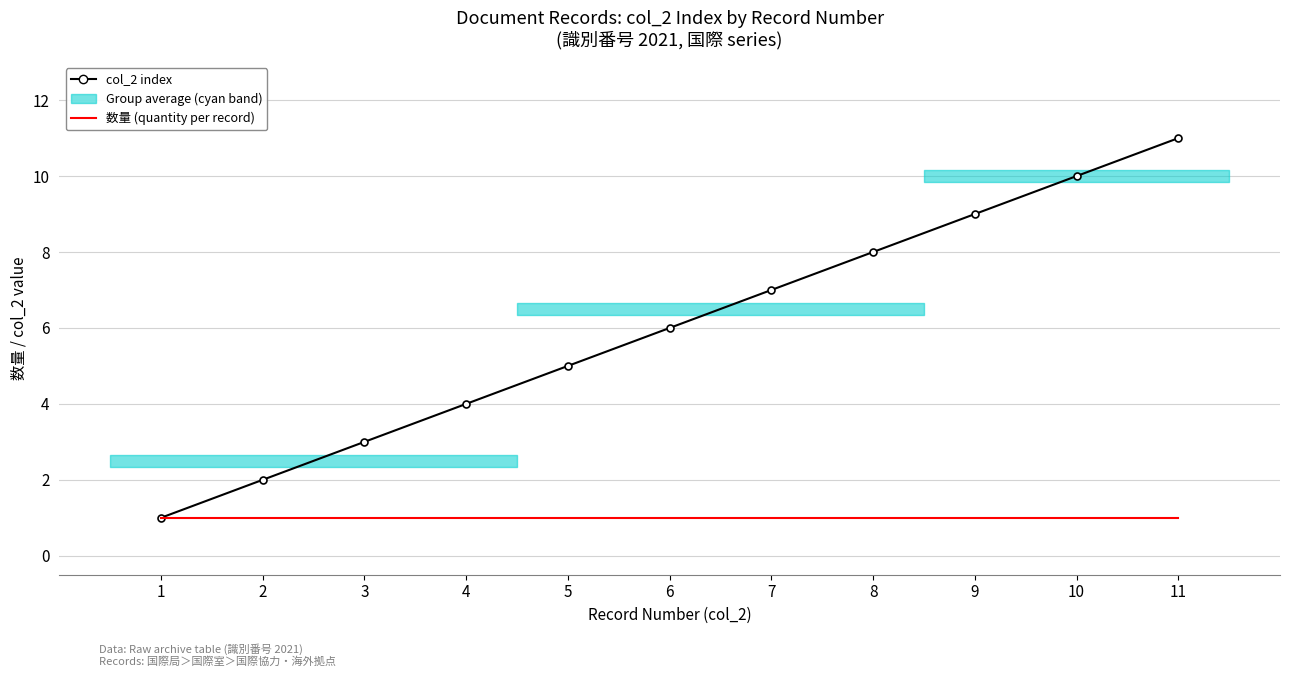

Between 8 and 4, which is larger?

8